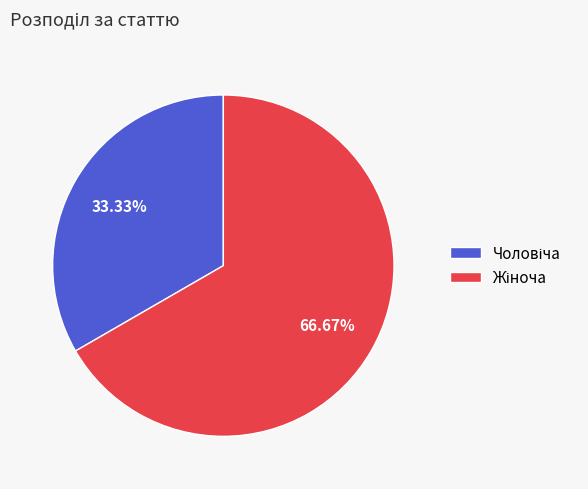

Do Жіноча and Чоловіча together represent more than half of the pie?

Yes